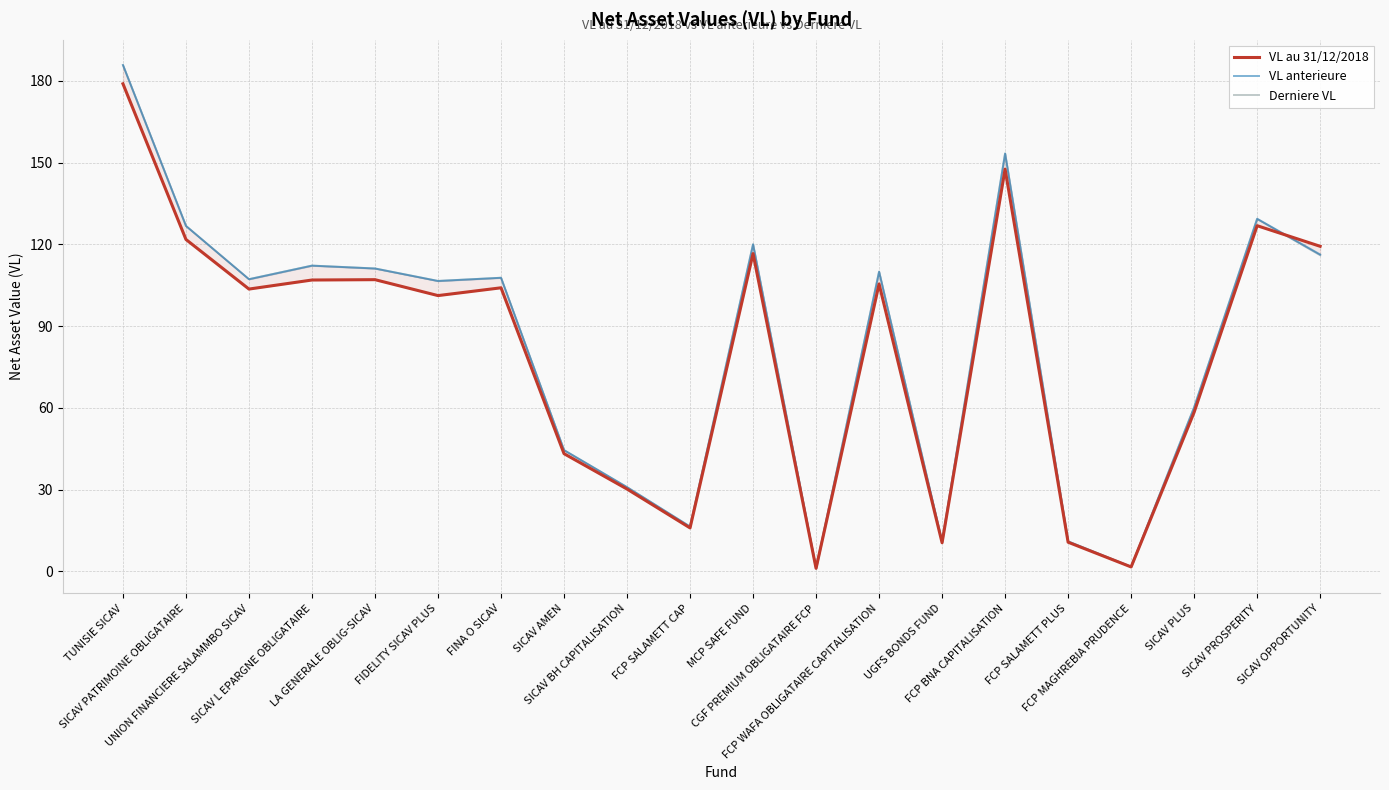

How many lines are shown in the chart?

3